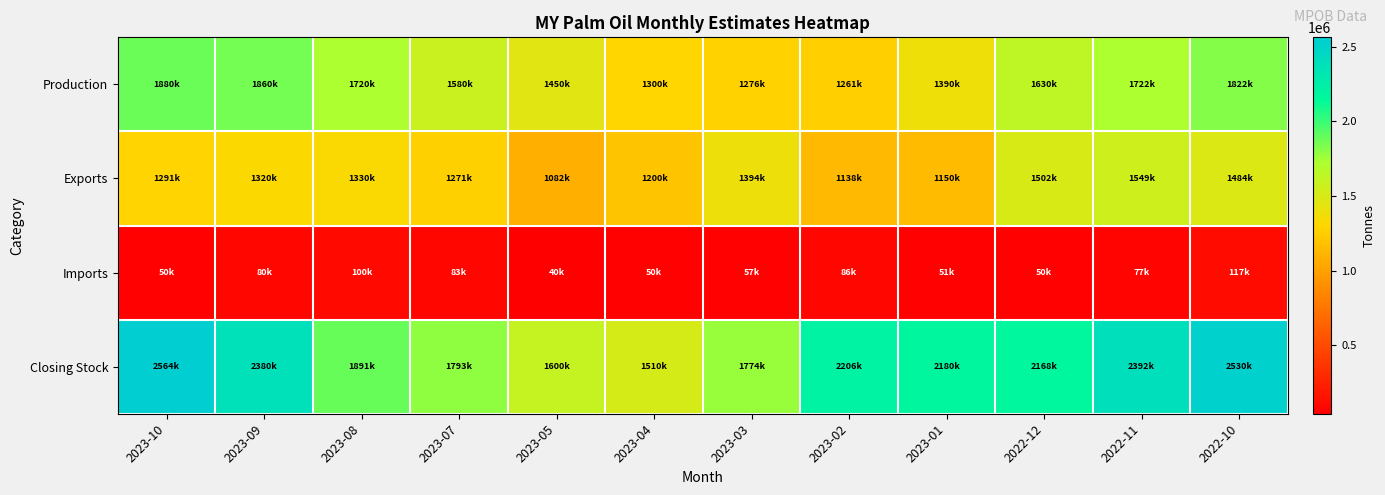

Reading right to left, transcribe all the data shown in this chart.

Production: 2022-10=1822777	2022-11=1722912	2022-12=1630000	2023-01=1390000	2023-02=1261000	2023-03=1276000	2023-04=1300000	2023-05=1450000	2023-07=1580500	2023-08=1720000	2023-09=1860000	2023-10=1880000
Exports: 2022-10=1484000	2022-11=1549446	2022-12=1502554	2023-01=1150000	2023-02=1138749	2023-03=1394500	2023-04=1200000	2023-05=1082000	2023-07=1271339	2023-08=1330000	2023-09=1320000	2023-10=1291802
Imports: 2022-10=117500	2022-11=77500	2022-12=50000	2023-01=51000	2023-02=86000	2023-03=57000	2023-04=50000	2023-05=40000	2023-07=83000	2023-08=100000	2023-09=80000	2023-10=50000
Closing Stock: 2022-10=2530138	2022-11=2392337	2022-12=2168000	2023-01=2180301	2023-02=2206039	2023-03=1774594	2023-04=1510000	2023-05=1600000	2023-07=1793301	2023-08=1891321	2023-09=2380963	2023-10=2564000